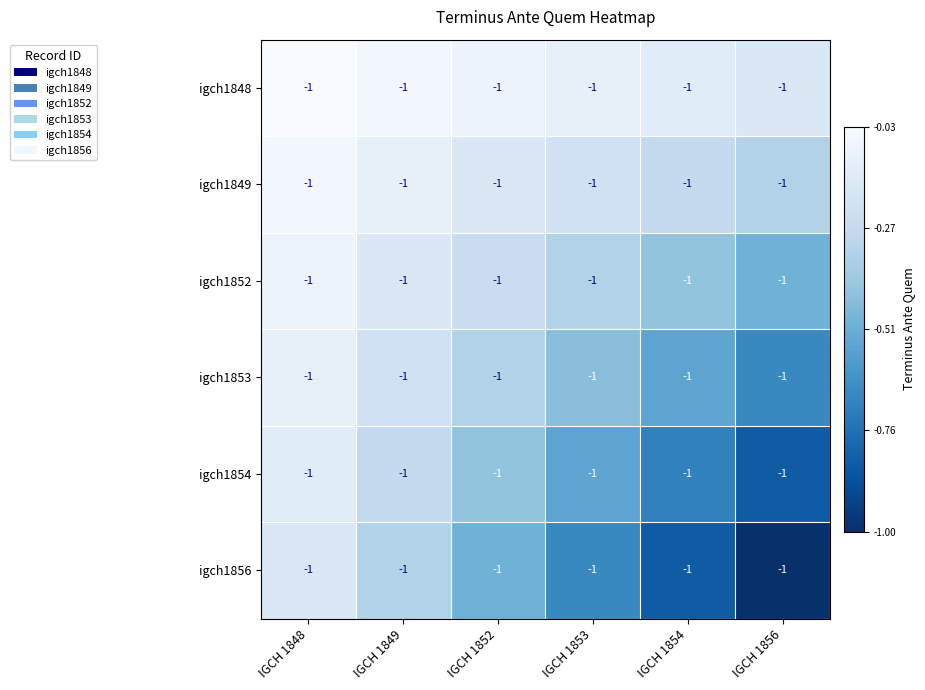

Is the value of igch1848 at IGCH 1854 greater than the value of igch1849 at IGCH 1852?

Yes